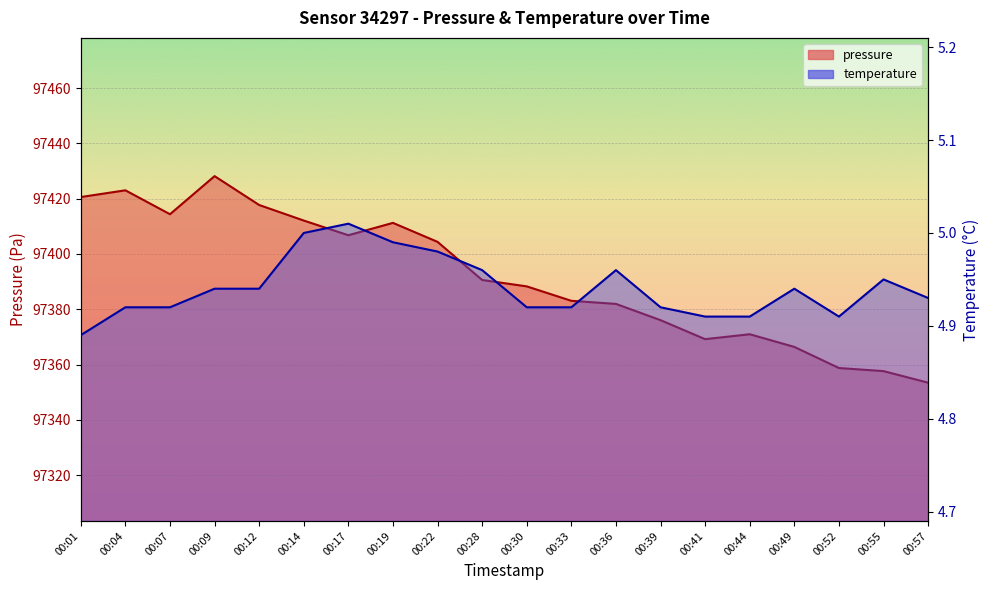

Where does the pressure series first go above 97390?

00:01